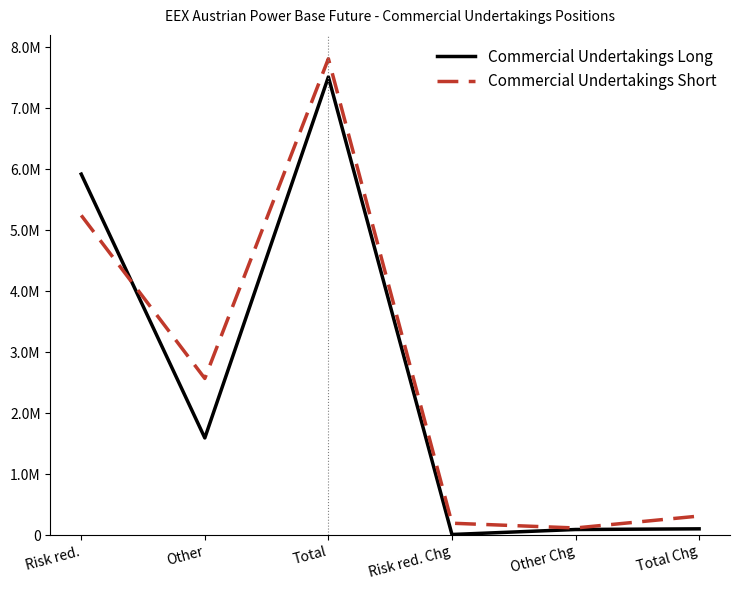

Does the chart have visible grid lines?

No